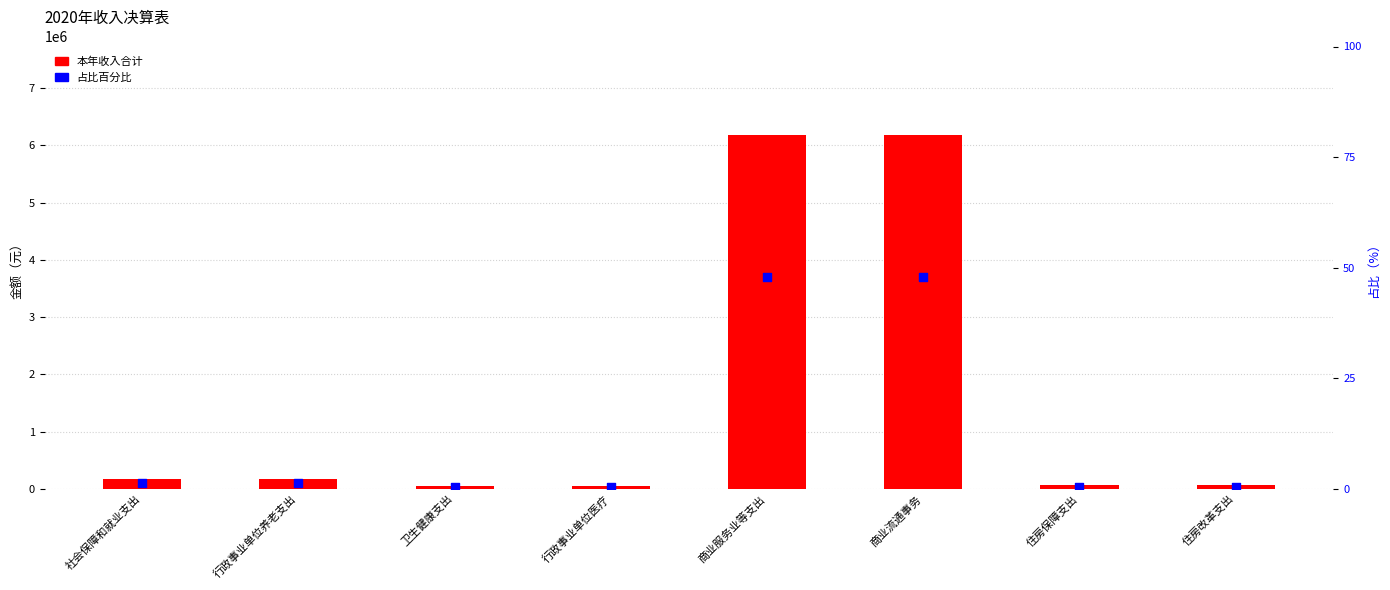

What are all the series names shown in the legend?

本年收入合计, 占比百分比